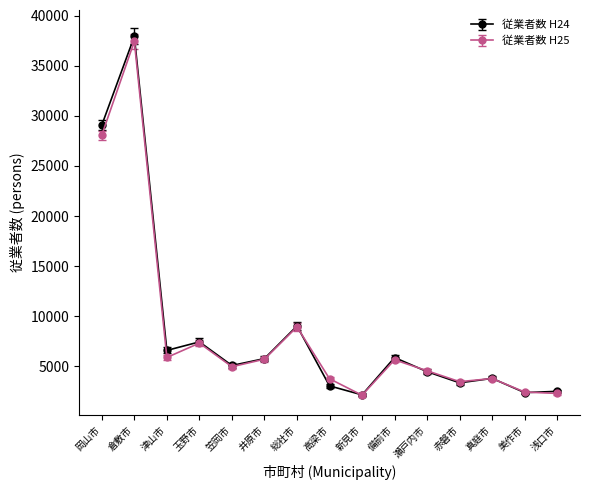

What is the label of the 9th point from the right?

総社市